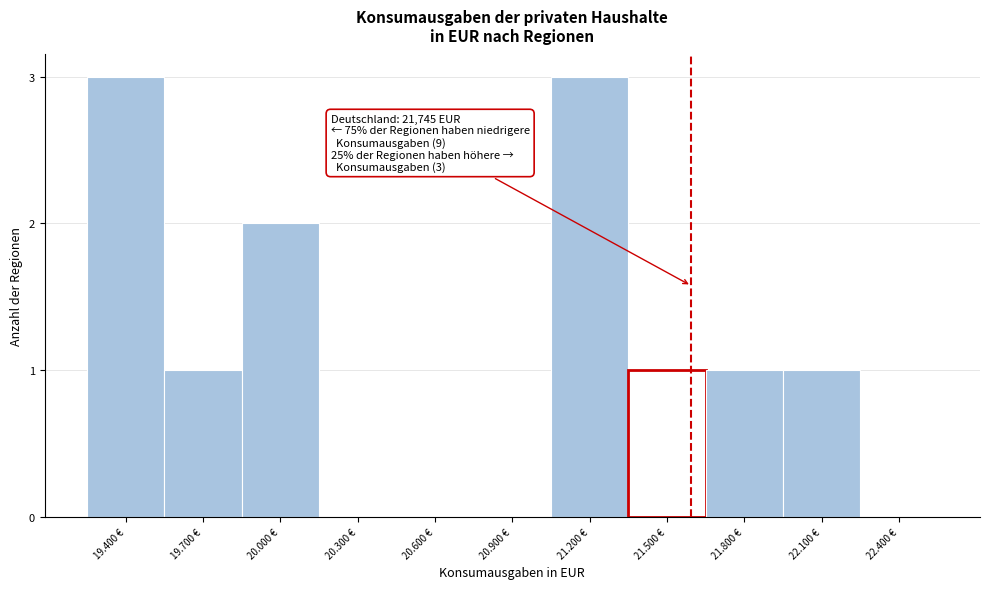

Reading left to right, what are all the values shown in this chart?

19.400 €=3	19.700 €=1	20.000 €=2	20.300 €=0	20.600 €=0	20.900 €=0	21.200 €=3	21.500 €=1	21.800 €=1	22.100 €=1	22.400 €=0